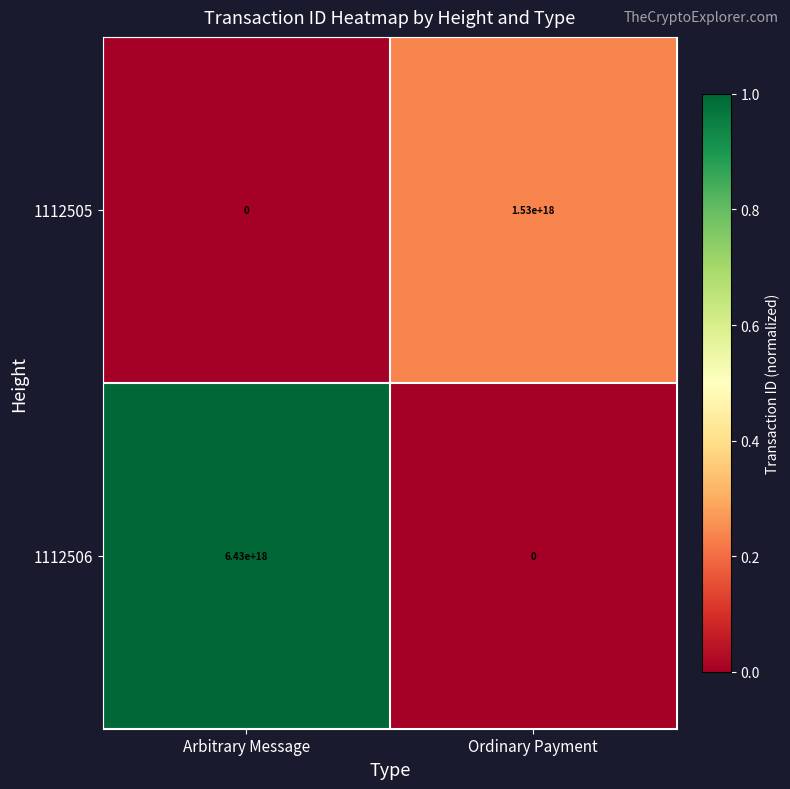

At which label is 1112506 closest to 3215000000000000000?

Arbitrary Message